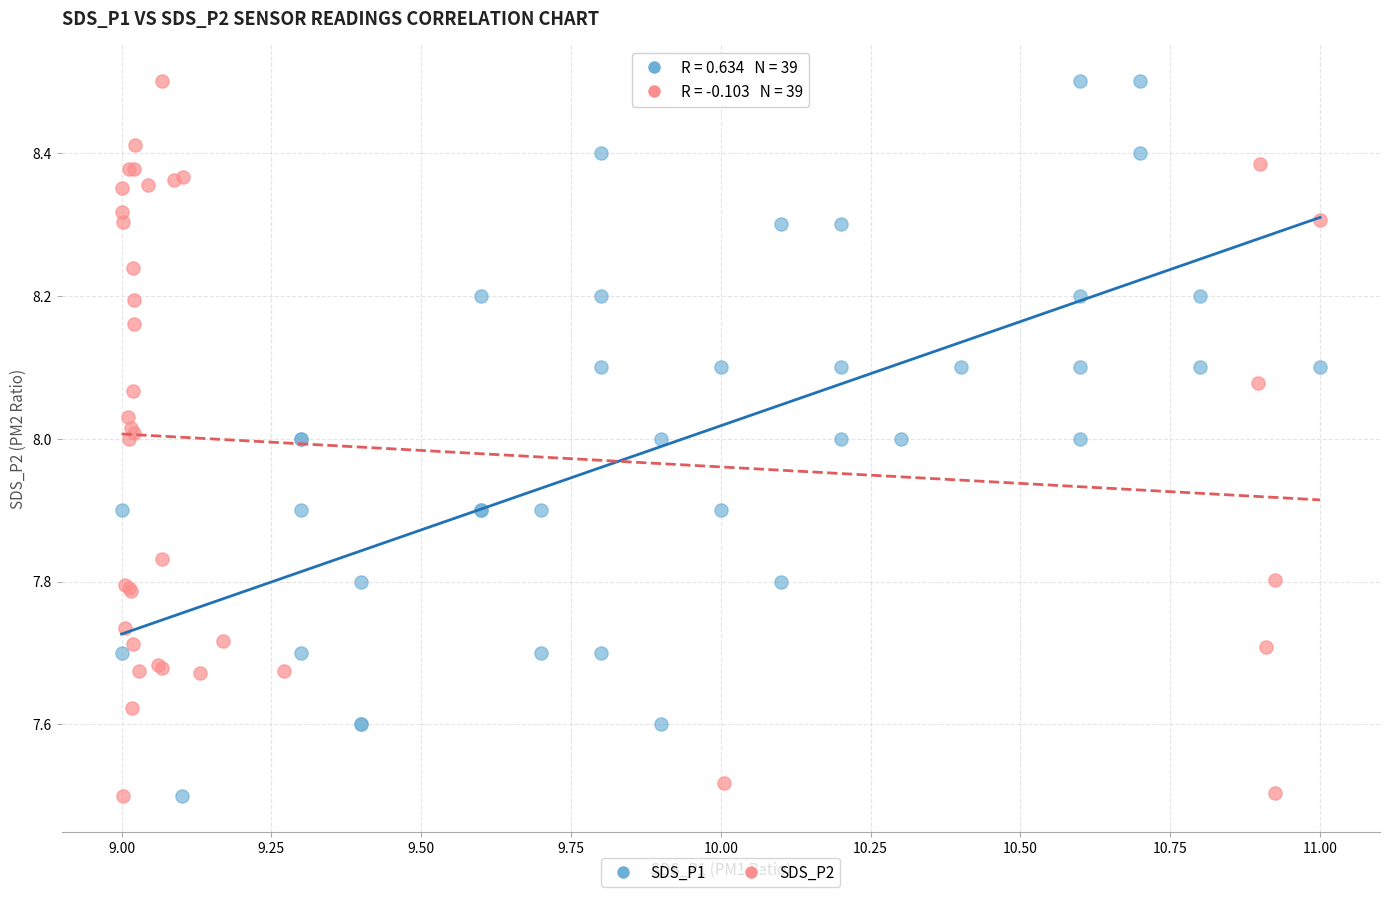

What are all the series names shown in the legend?

SDS_P1, SDS_P2